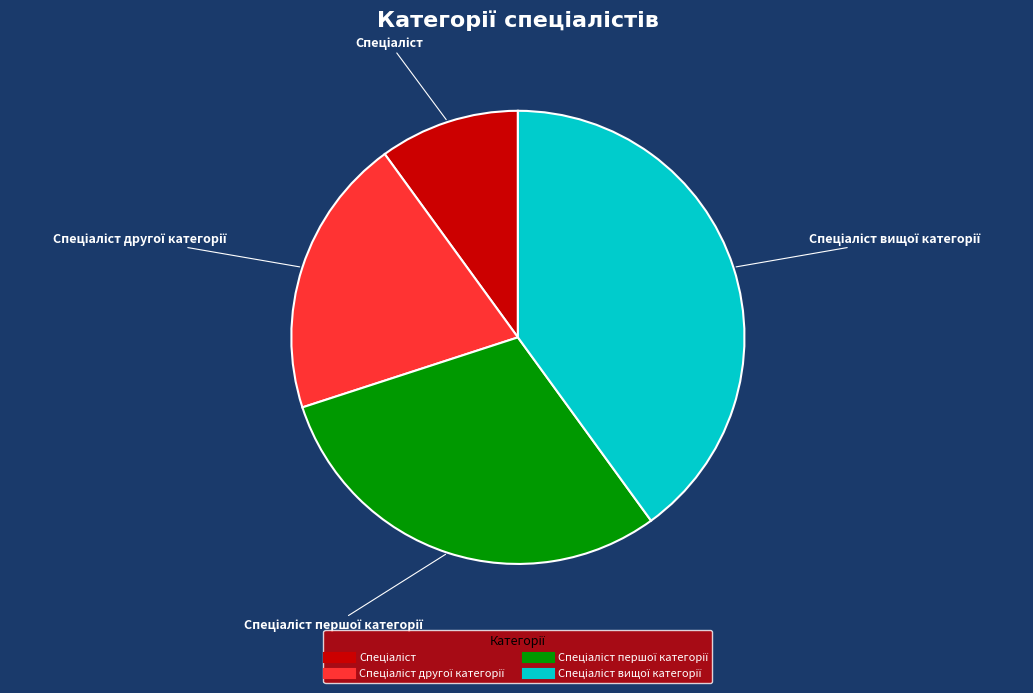

Which slice is the smallest?

Спеціаліст